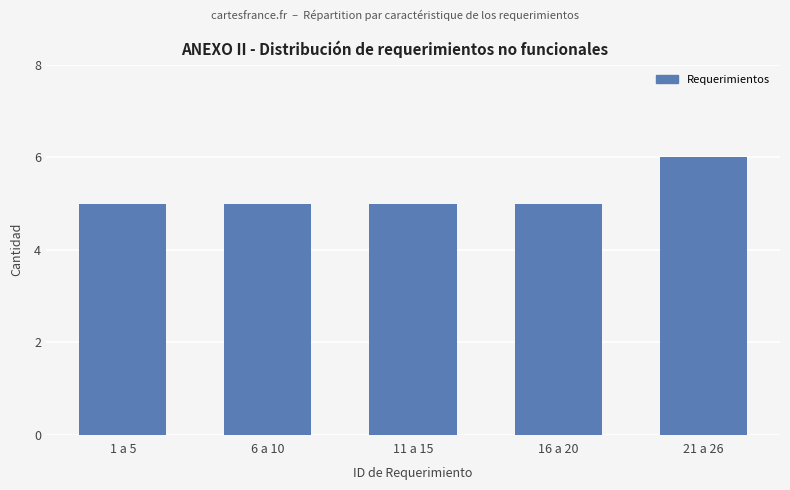

The chart shows a value of 5 at 16 a 20. True or false?

True